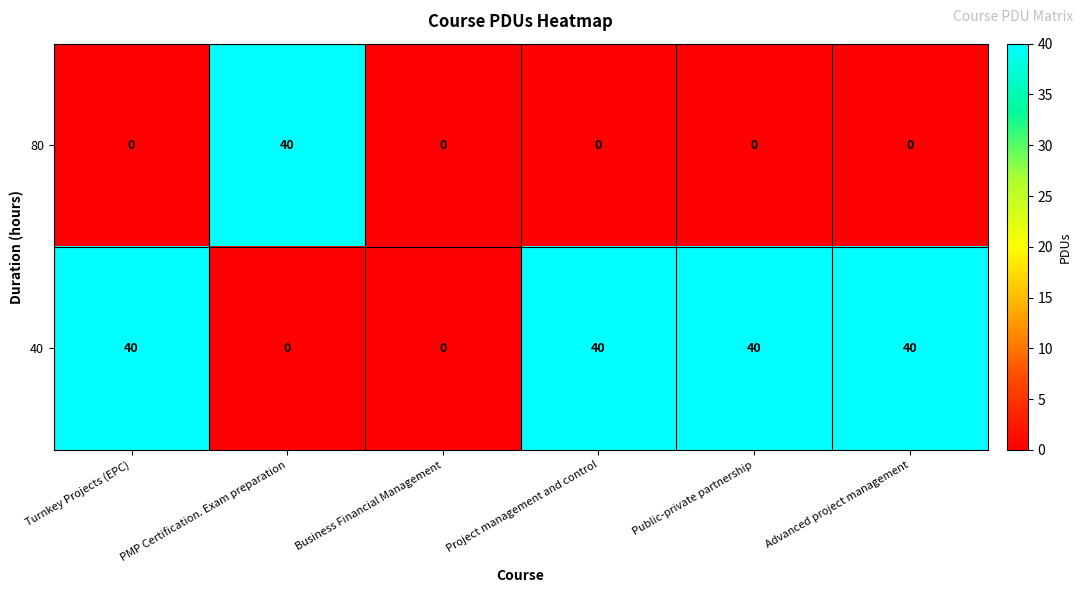

What is the spread (max minus min) of values at Public-private partnership?

40